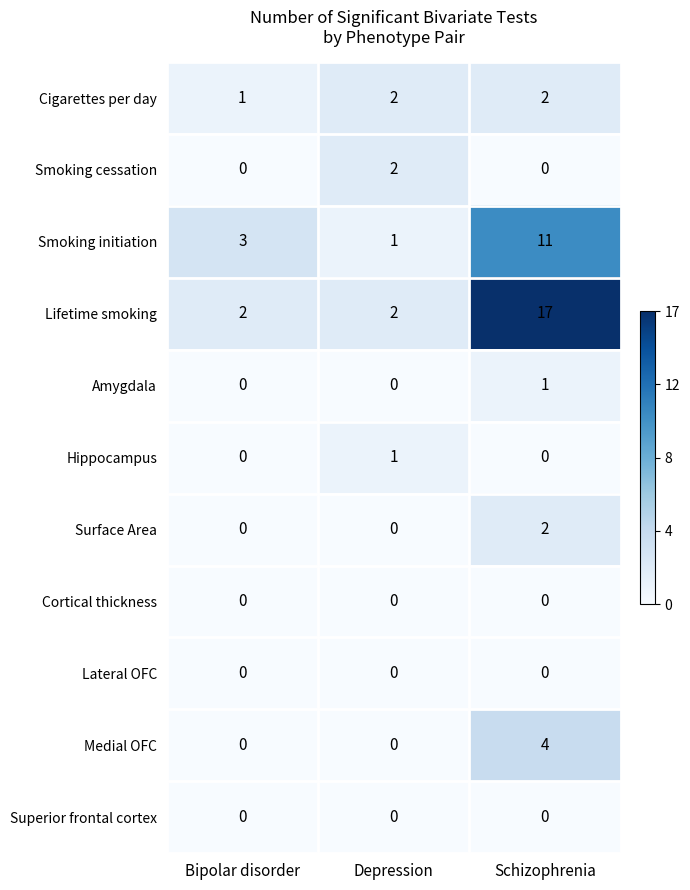

At how many categories does at least one series exceed 10?

1